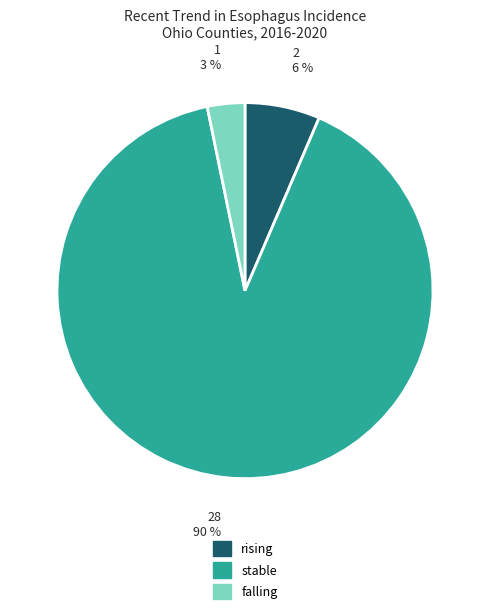

To the nearest percent, what percentage of the pie is rising?

6%